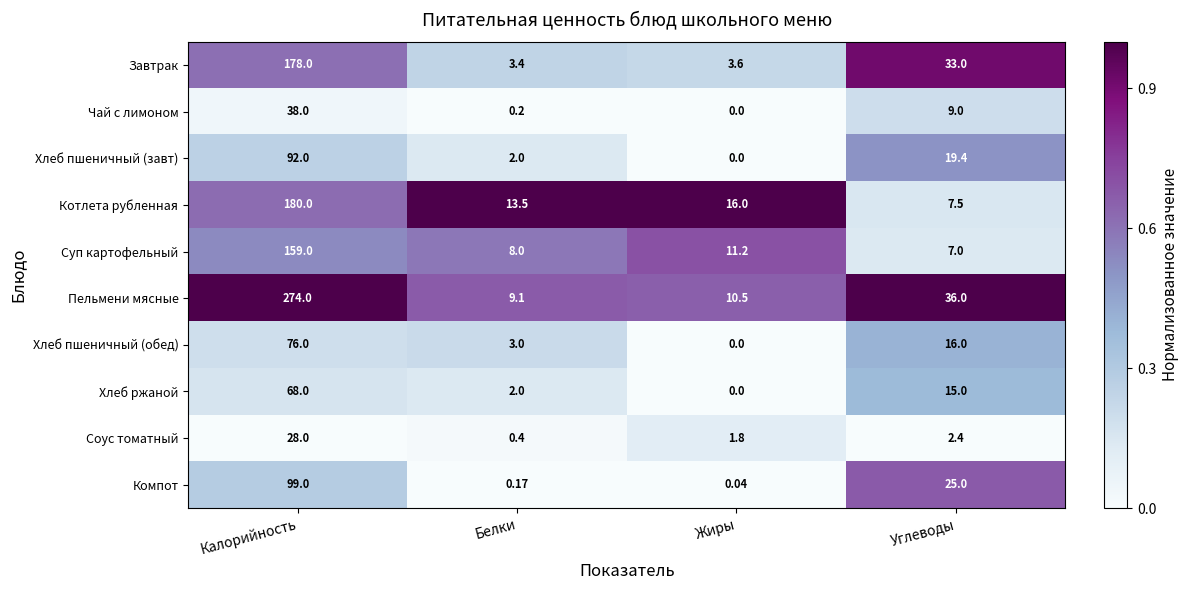

Which series changed the most between Калорийность and Углеводы?

Пельмени мясные